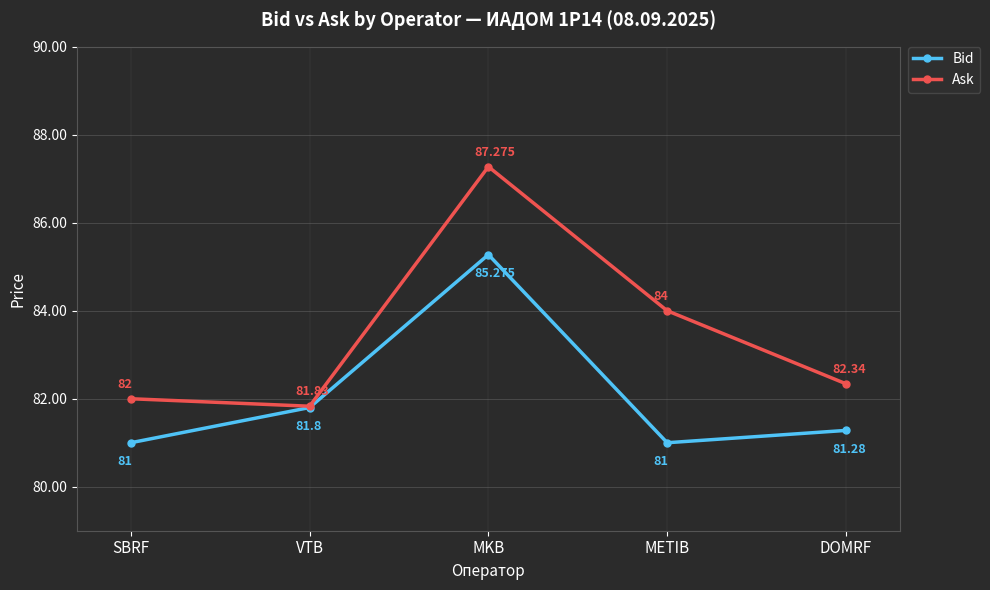

Reading left to right, extract all data points from this chart.

Bid: 81.0	81.8	85.3	81.0	81.3
Ask: 82.0	81.8	87.3	84.0	82.3